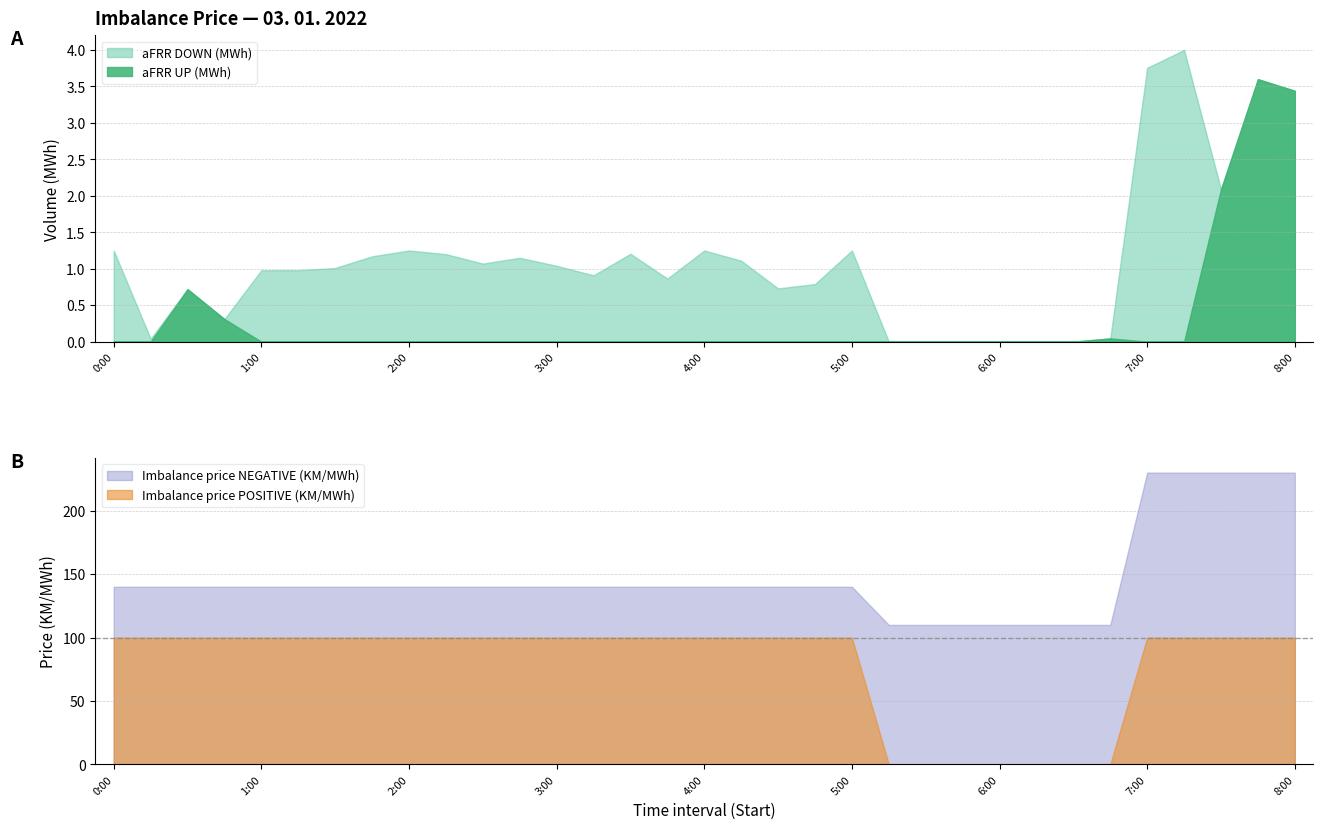

At how many categories does at least one series exceed 155?

5